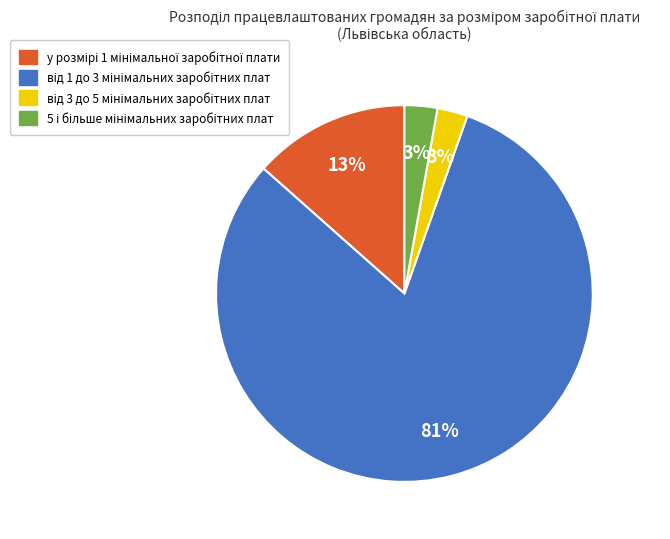

Is there any slice that represents more than half of the pie?

Yes